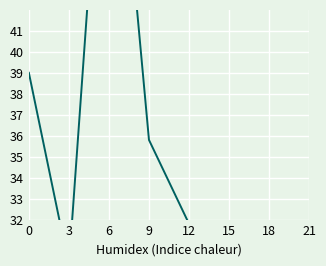

Rank the categories by value from highest to lowest.

6, 0, 9, 12, 3, 21, 15, 18